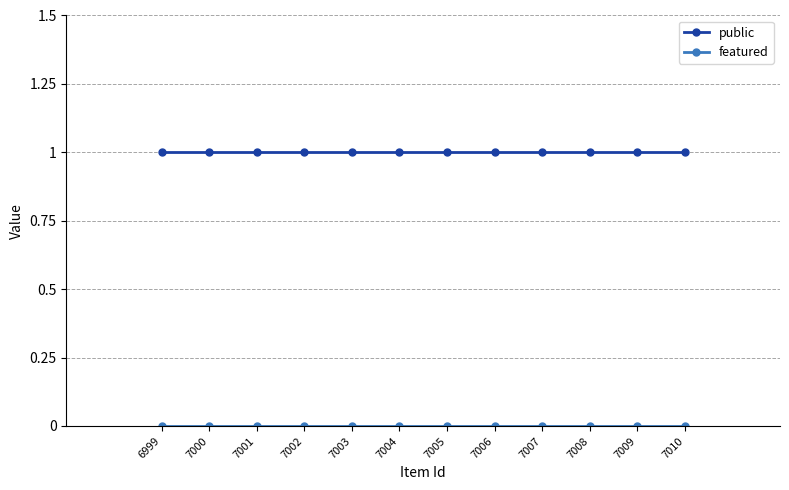

What is the value of the public point at the 10th from the left?

1